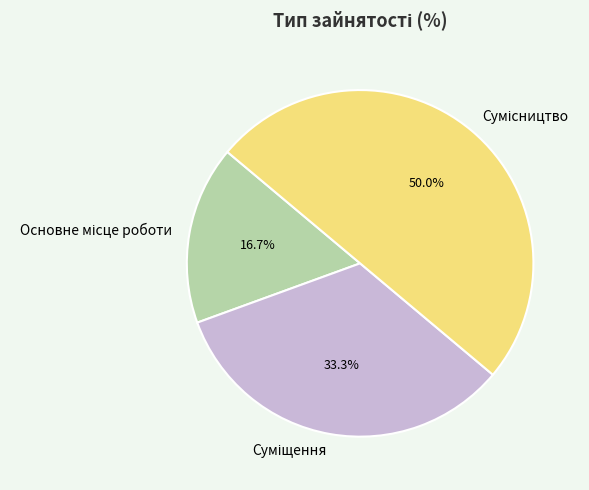

What is the smallest slice in the pie chart?

Основне місце роботи